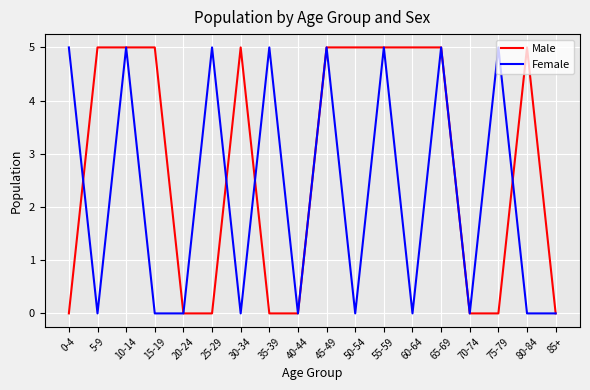

Reading left to right, what are all the values shown in this chart?

Male: 0	5	5	5	0	0	5	0	0	5	5	5	5	5	0	0	5	0
Female: 5	0	5	0	0	5	0	5	0	5	0	5	0	5	0	5	0	0